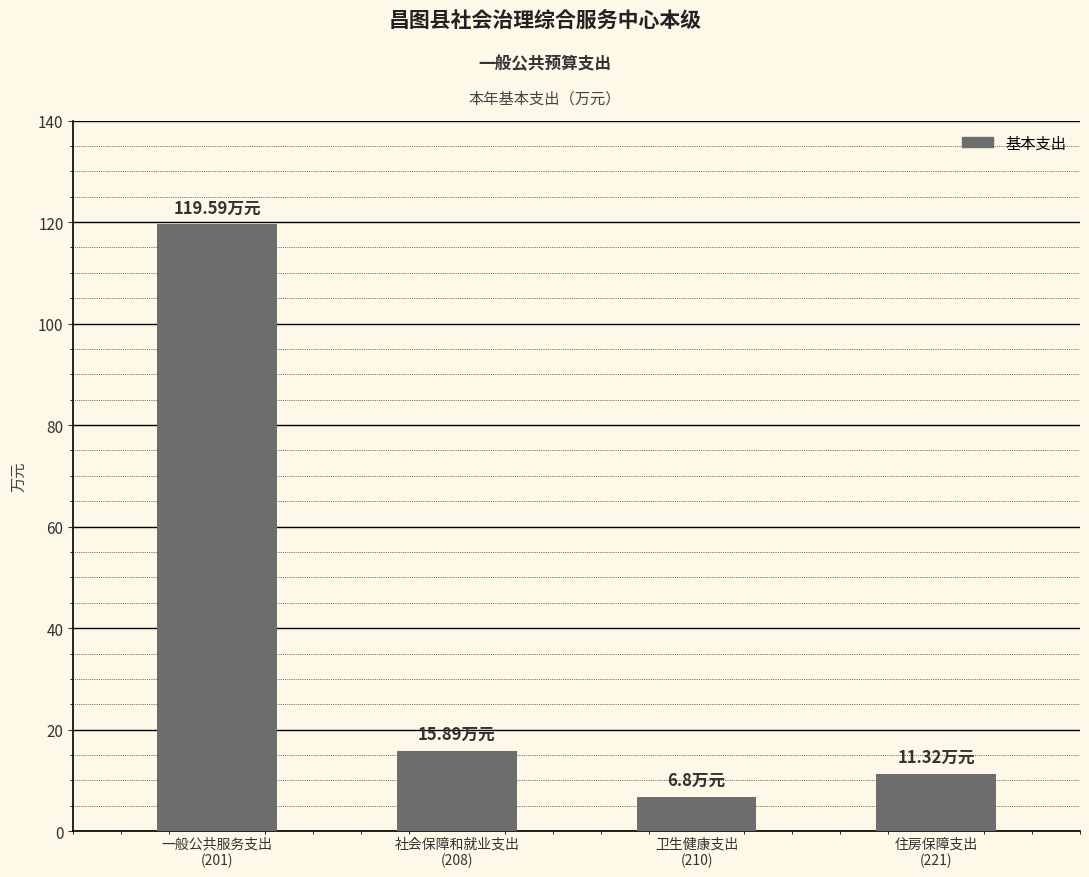

At which label is the value closest to 63?

社会保障和就业支出
(208)